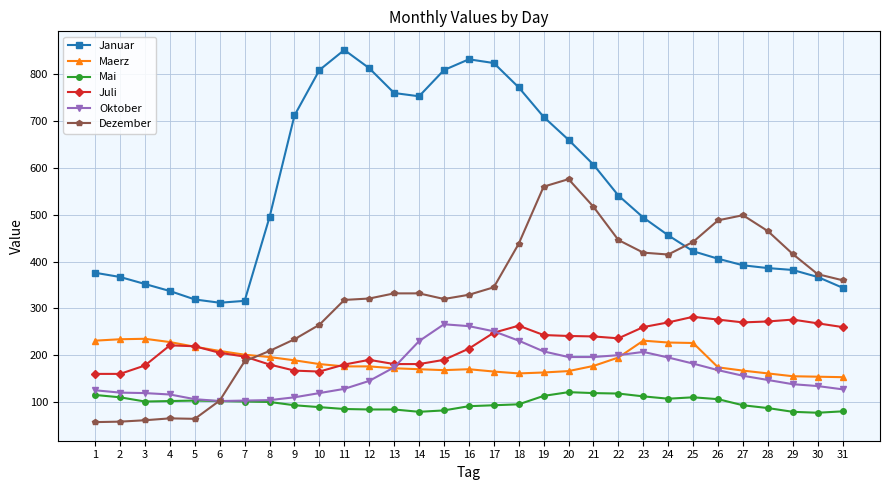

True or false: Maerz and Mai intersect in this chart.

False